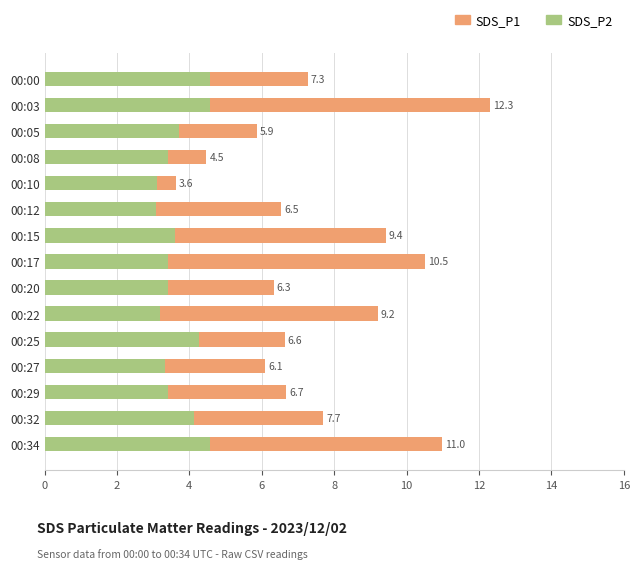

What is the average value of the SDS_P1 series?

7.6